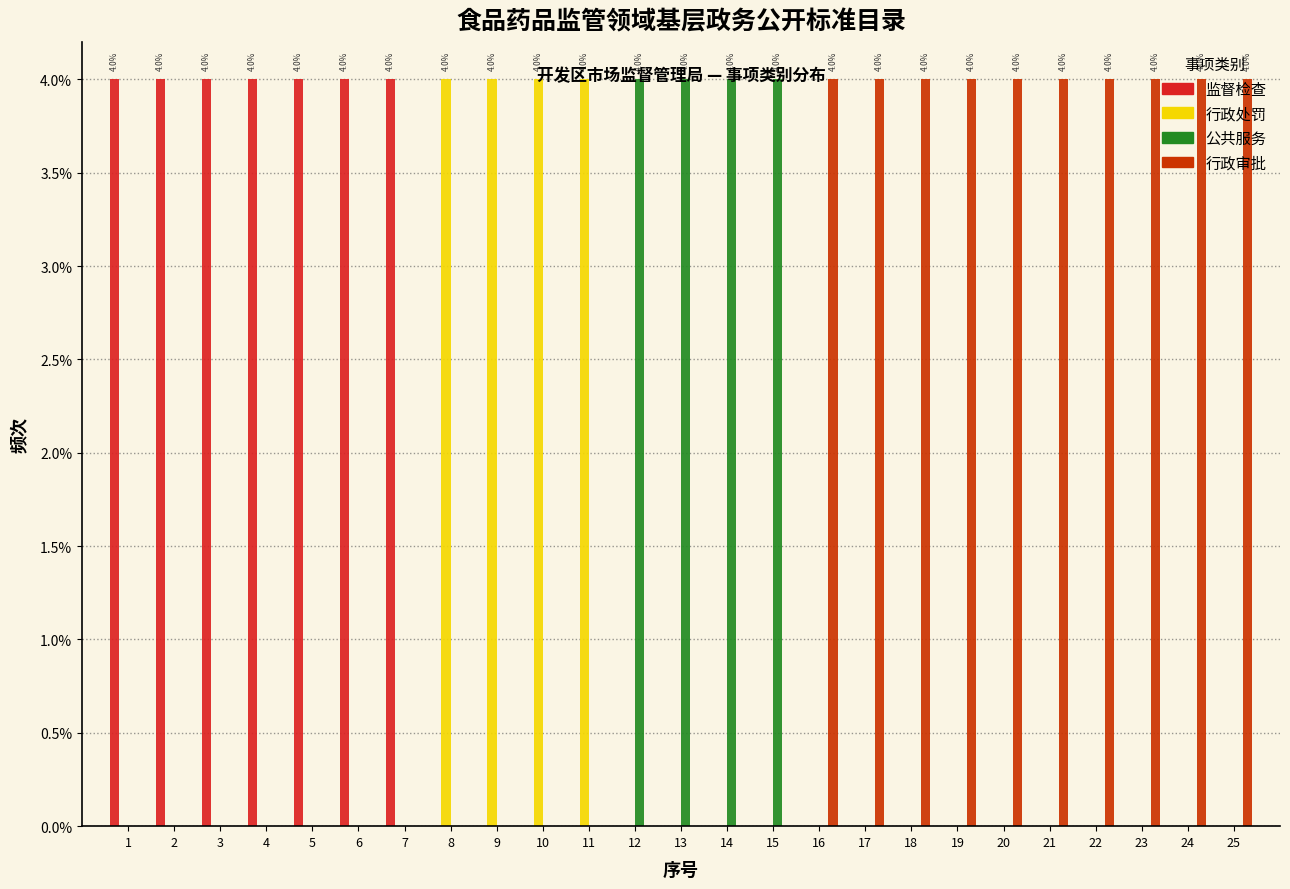

Is the value of 行政审批 at 25 greater than the value of 公共服务 at 10?

Yes